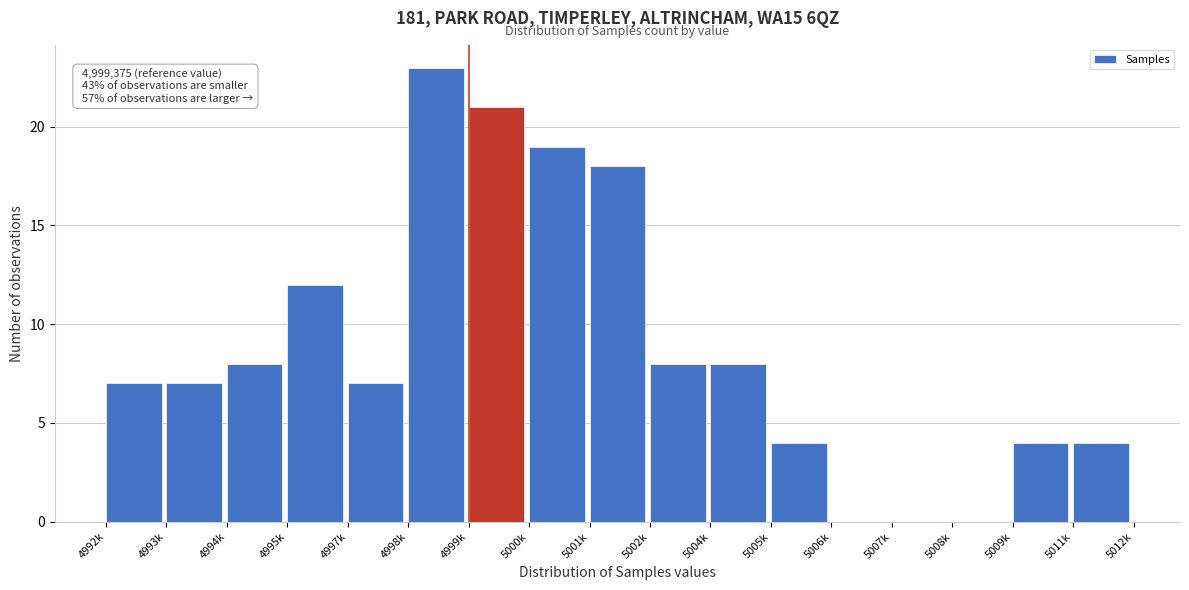

Reading left to right, list all the values displayed in this chart.

4992k=7	4993k=7	4994k=8	4995k=12	4997k=7	4998k=23	4999k=21	5000k=19	5001k=18	5002k=8	5004k=8	5005k=4	5006k=0	5007k=0	5008k=0	5009k=4	5011k=4